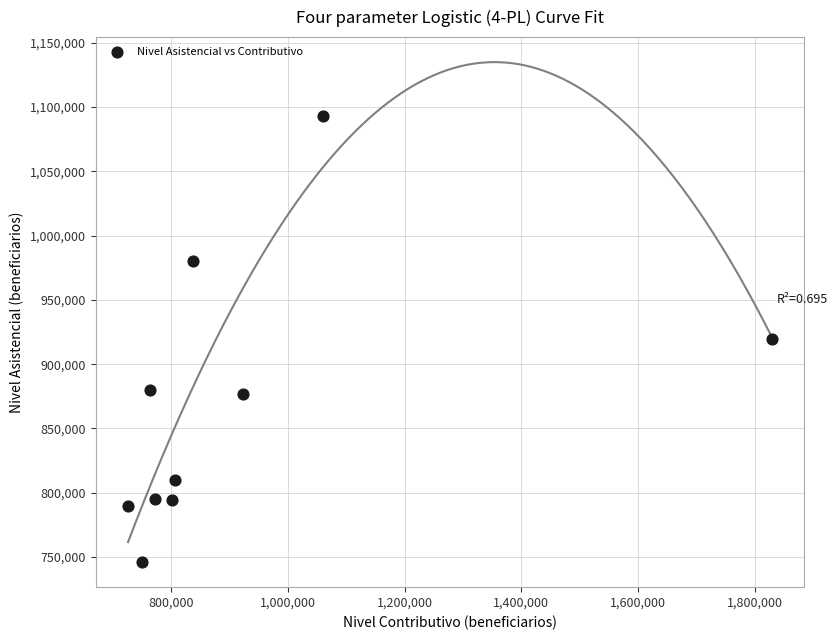

What is the range of X values (max minus min)?

1101914.1